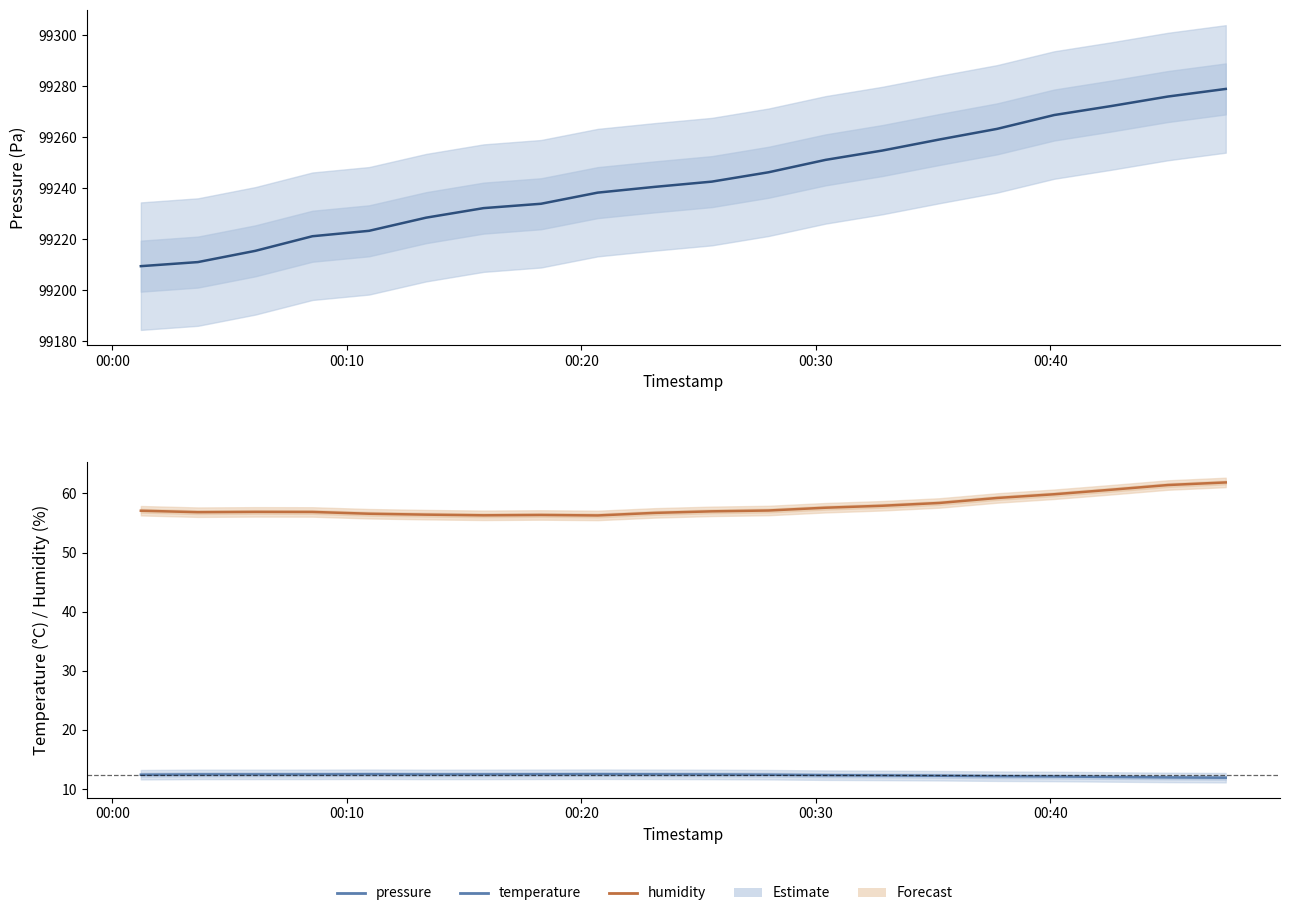

How many series are shown in this chart?

3